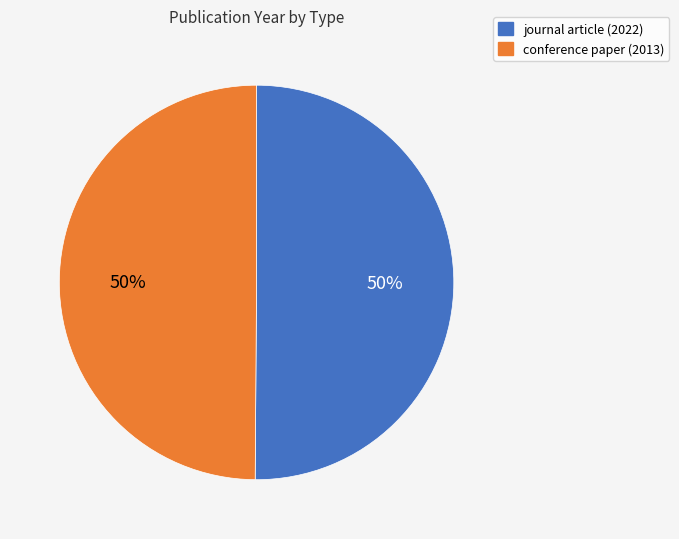

Do journal article (2022) and conference paper (2013) together represent more than half of the pie?

Yes